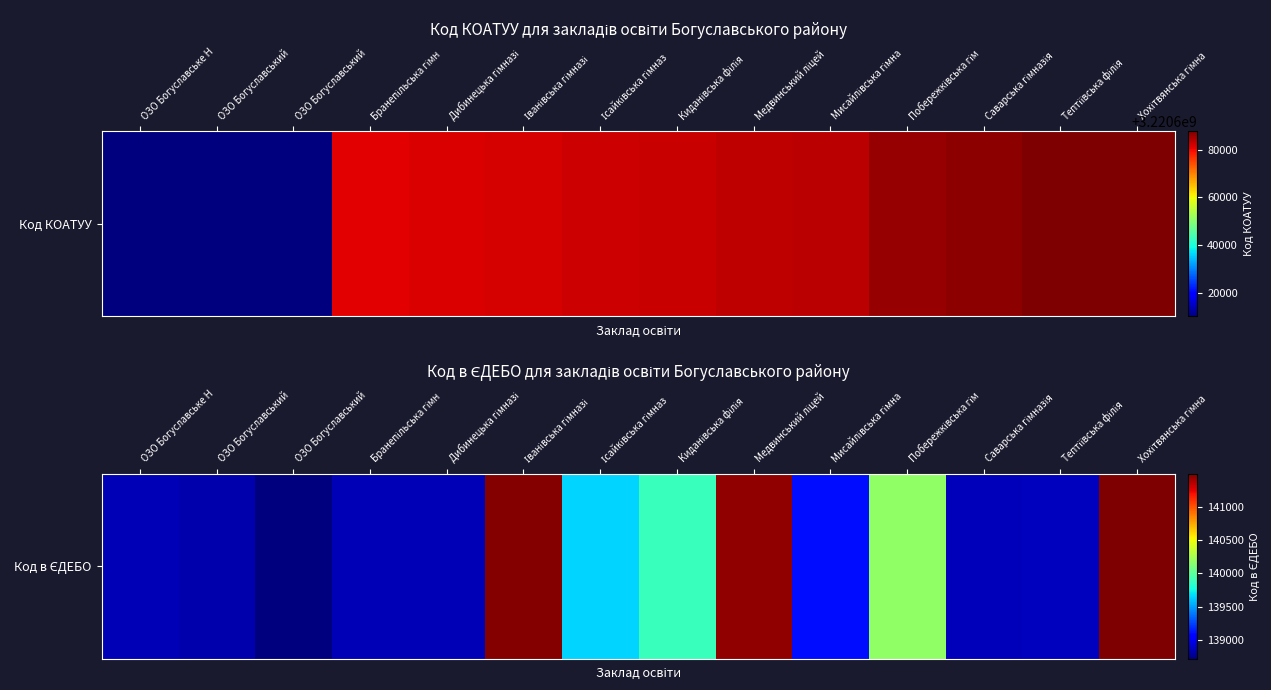

Where does the data first go above 139103?

Іванівська гімназі